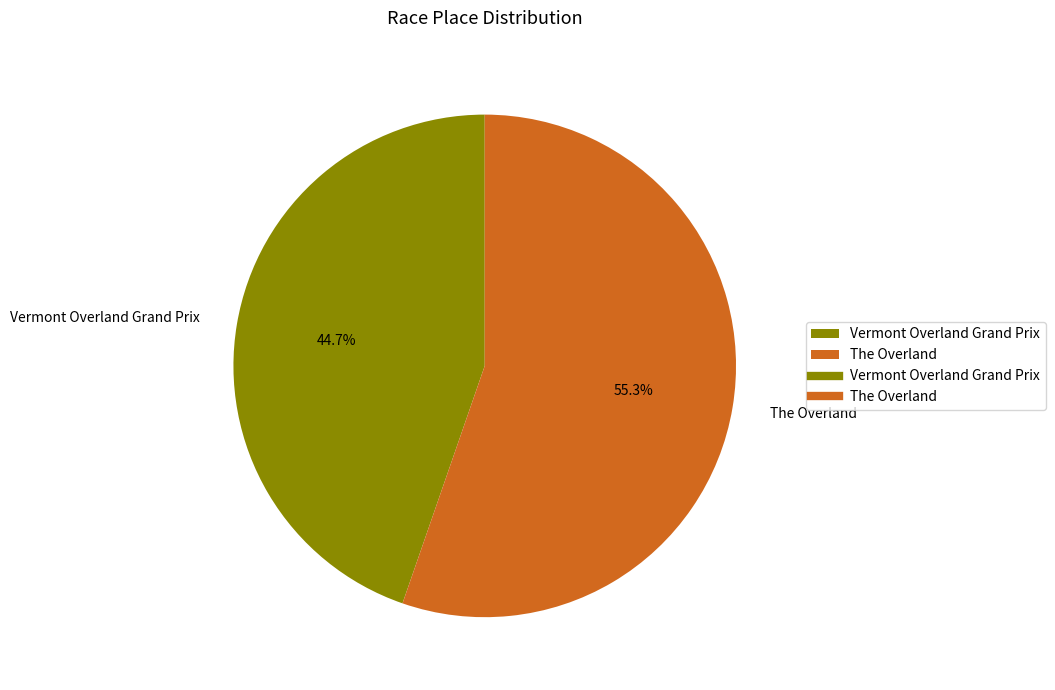

How many segments does this pie chart have?

2